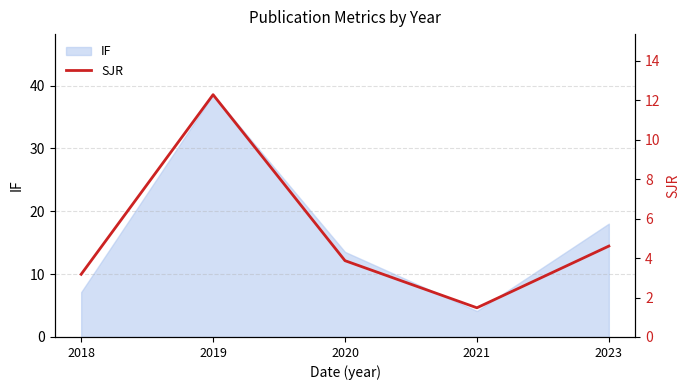

What is the lowest value of the IF series?

4.1